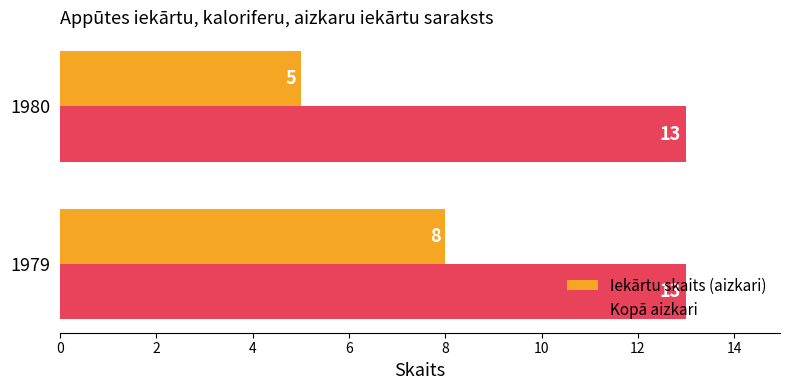

What value does the Iekārtu skaits (aizkari) series have at 1980?

5